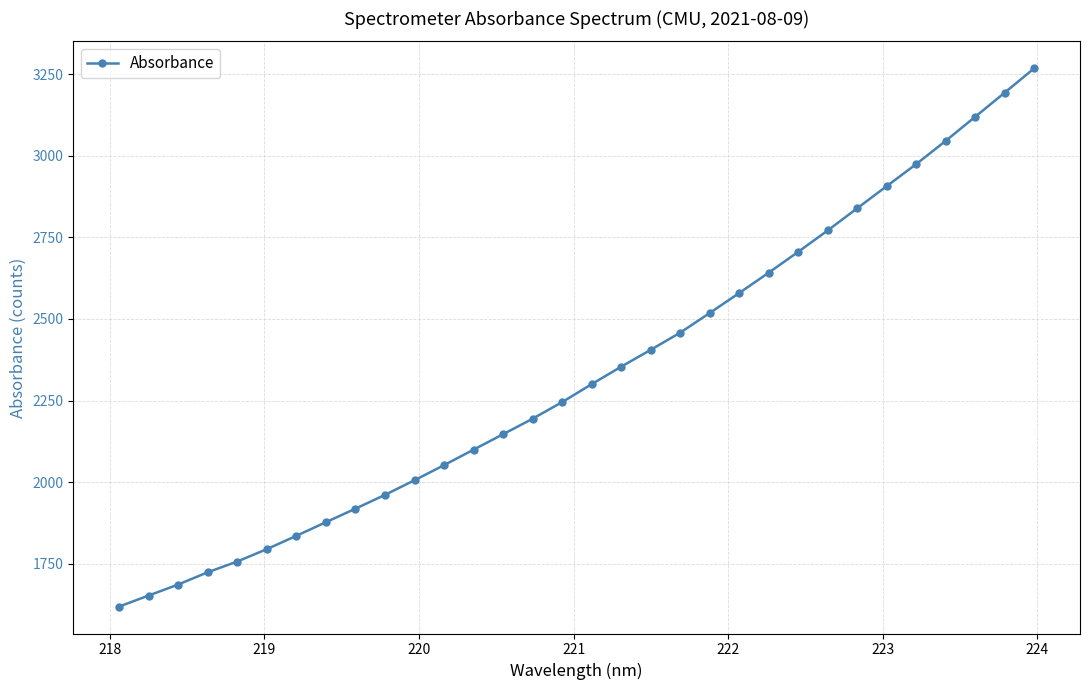

What is the value of the 8th point from the left?

1877.1